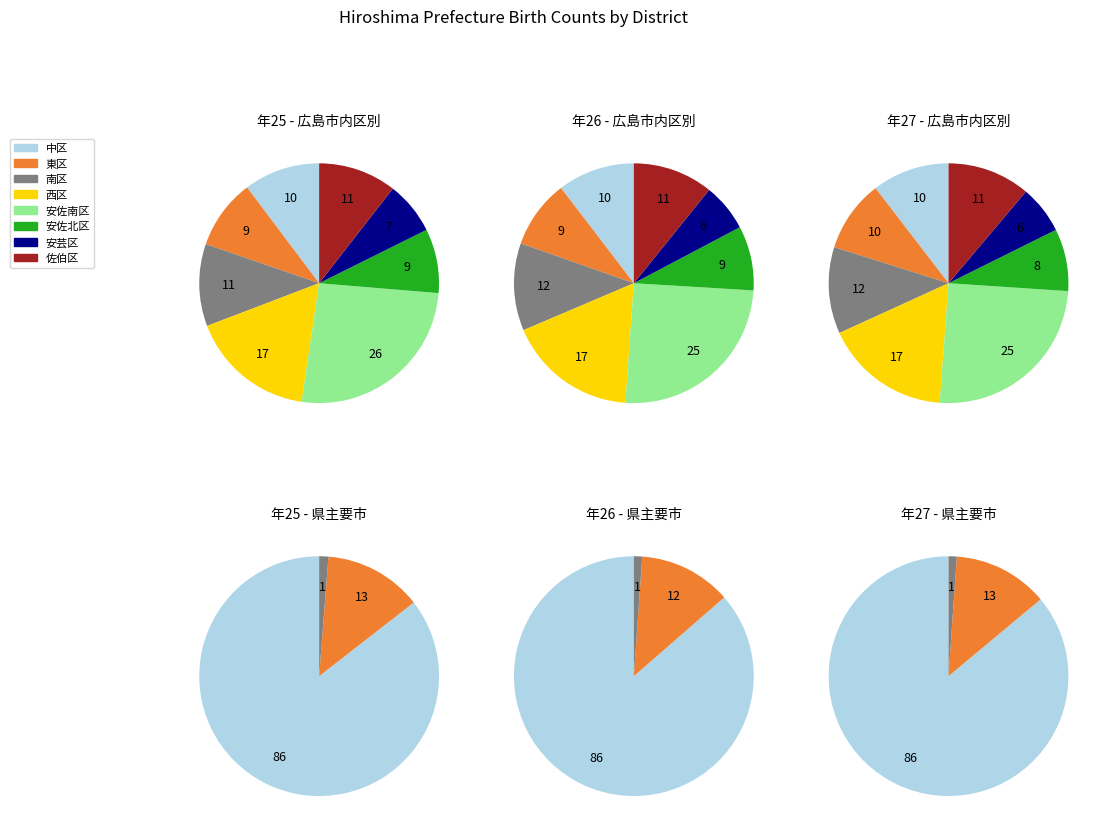

What percentage is NOT represented by 府中市?

100.0%